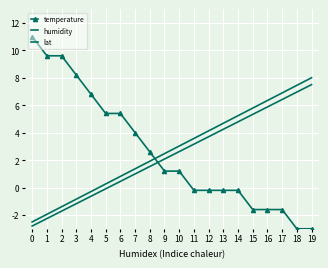

List the series in order of their peak value, highest first.

temperature, humidity, lat